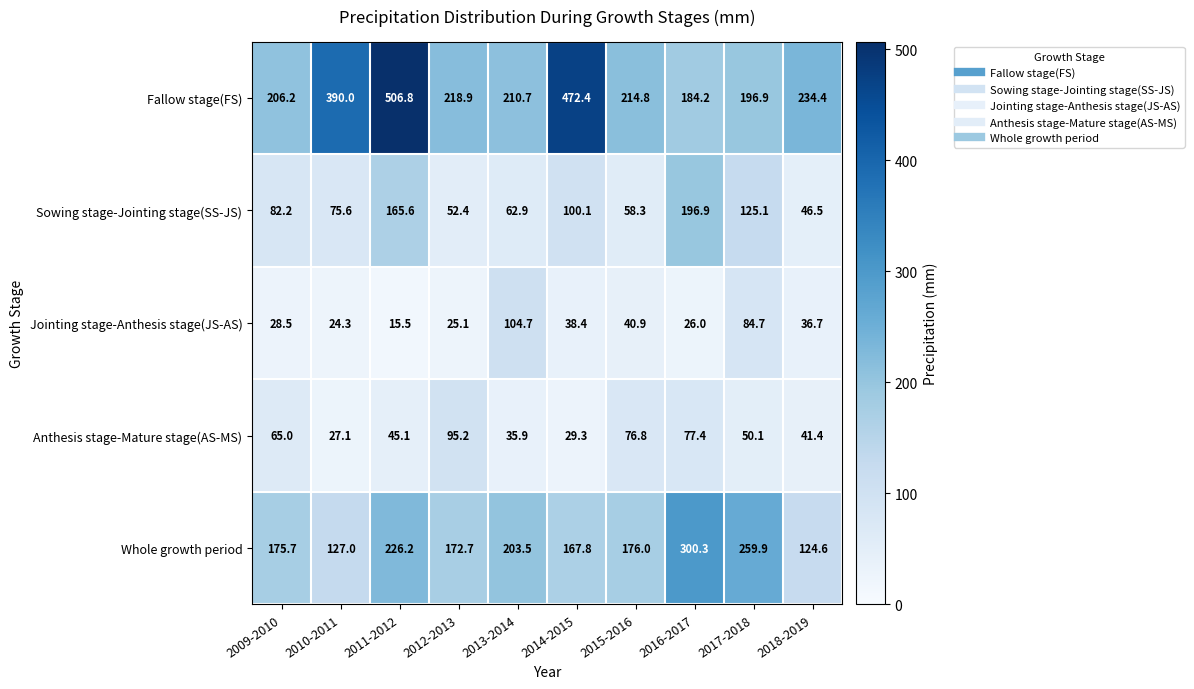

What is the maximum value shown in the chart?

506.8